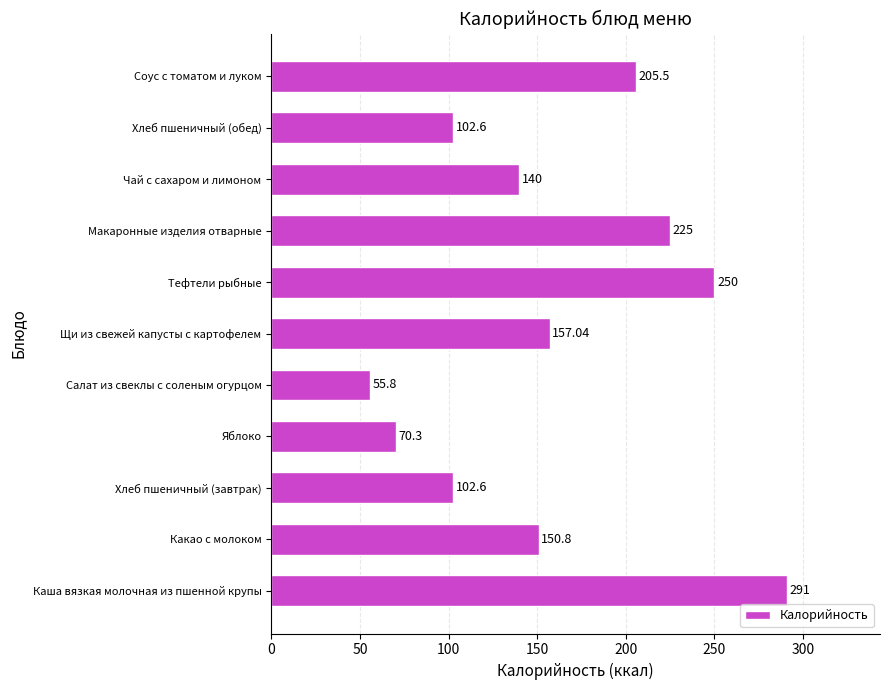

How many bars are there in total?

11